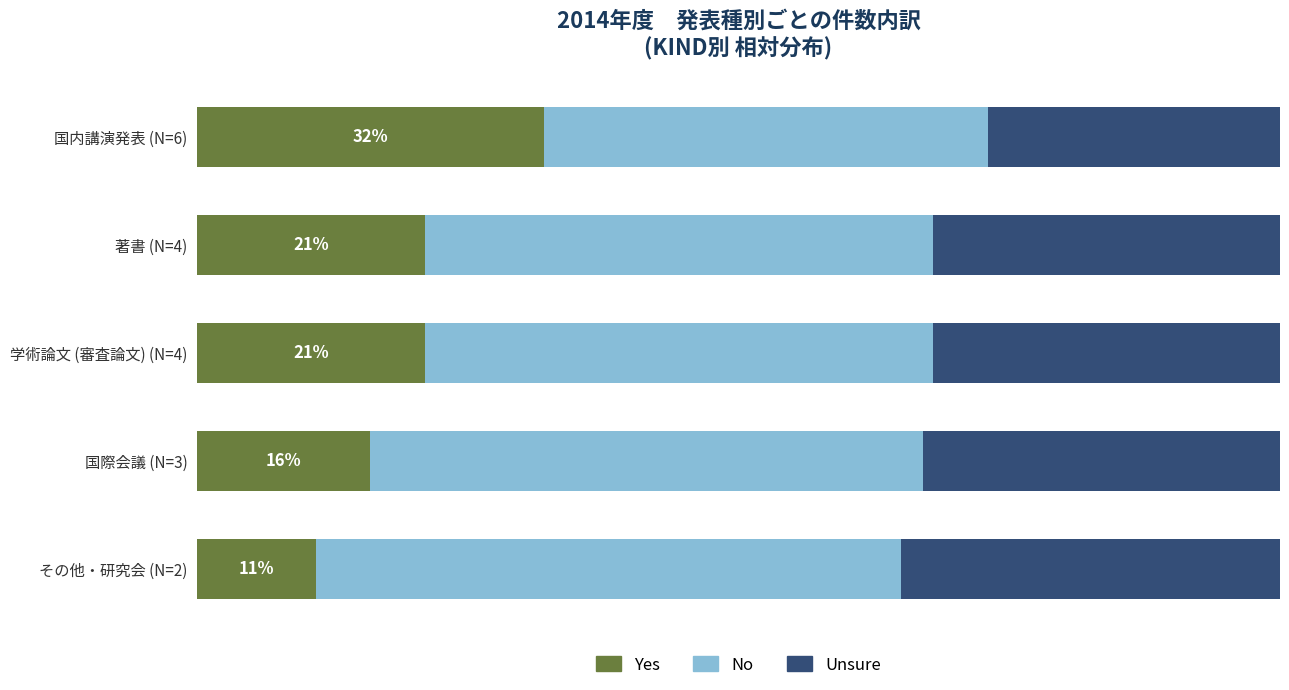

What are all the series names shown in the legend?

Yes, No, Unsure